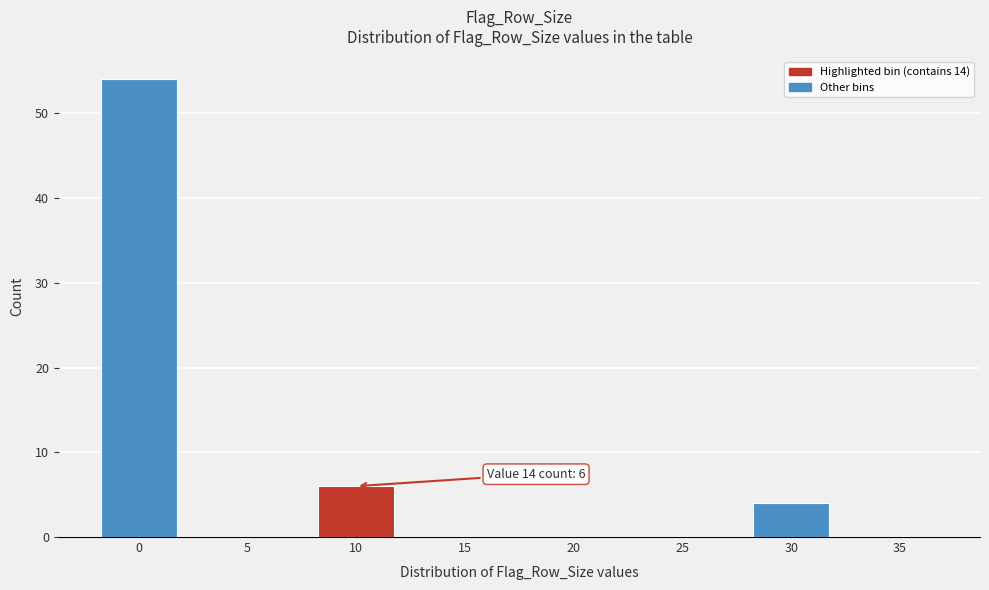

Reading left to right, transcribe all the data shown in this chart.

0=54	5=0	10=6	15=0	20=0	25=0	30=4	35=0